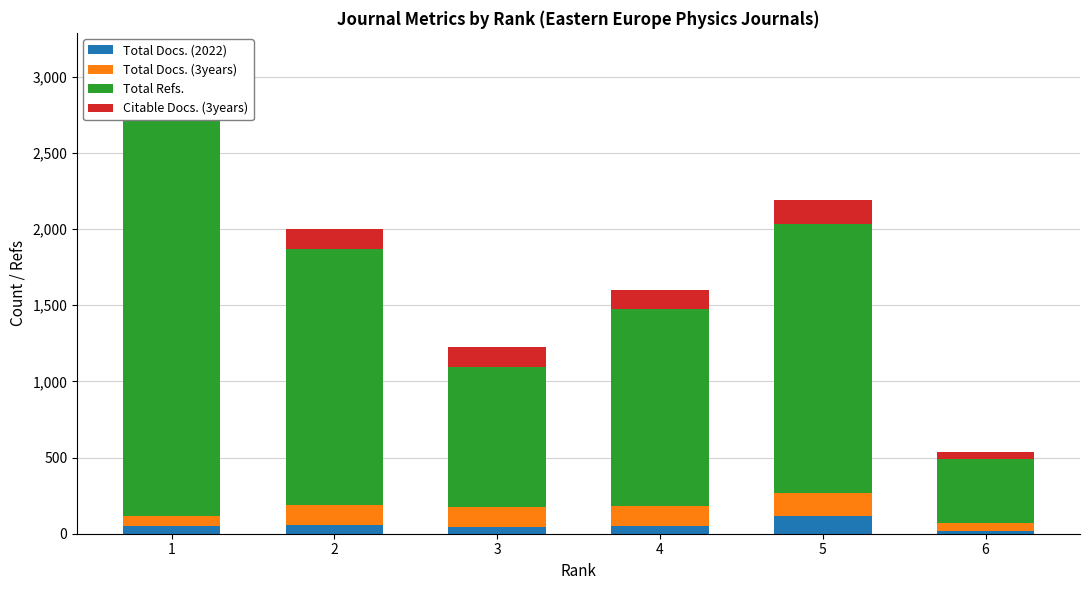

What are all the series names shown in the legend?

Total Docs. (2022), Total Docs. (3years), Total Refs., Citable Docs. (3years)